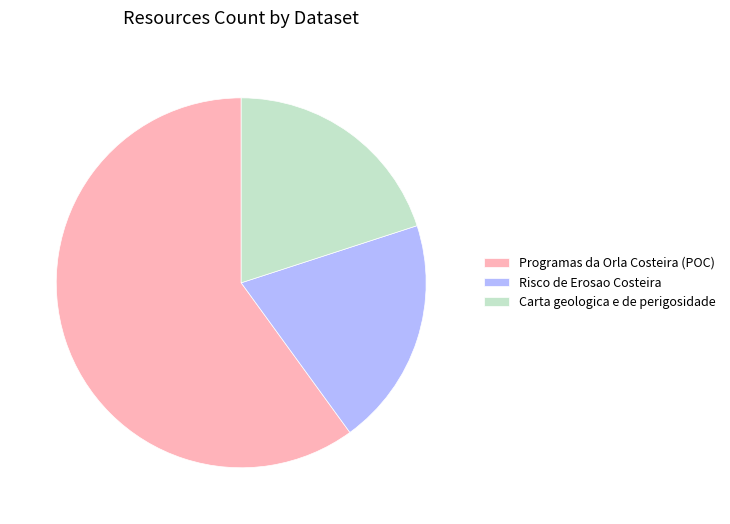

How many slices are in this pie chart?

3